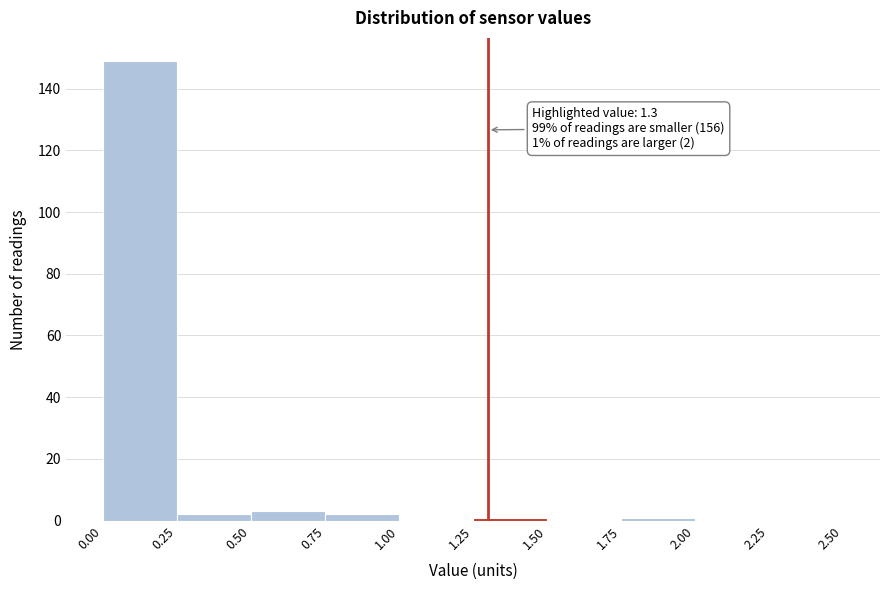

Over which range of the x-axis is the bar tallest?

0.00 to 0.25